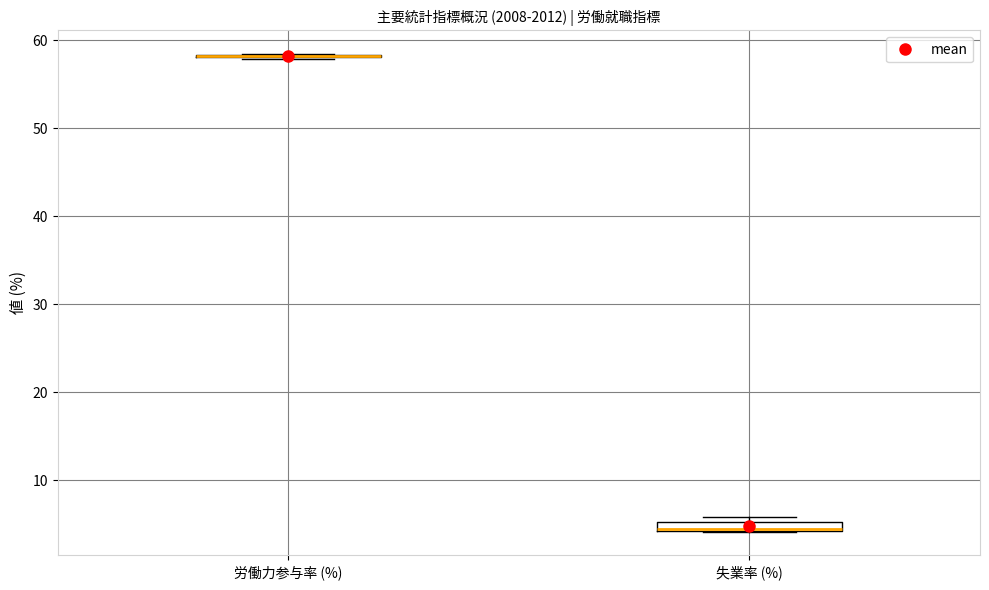

Where is the lower edge of the box for 失業率 (%) on the y-axis? The values are not printed on the chart, so give them approximately, as read against the axis.

4